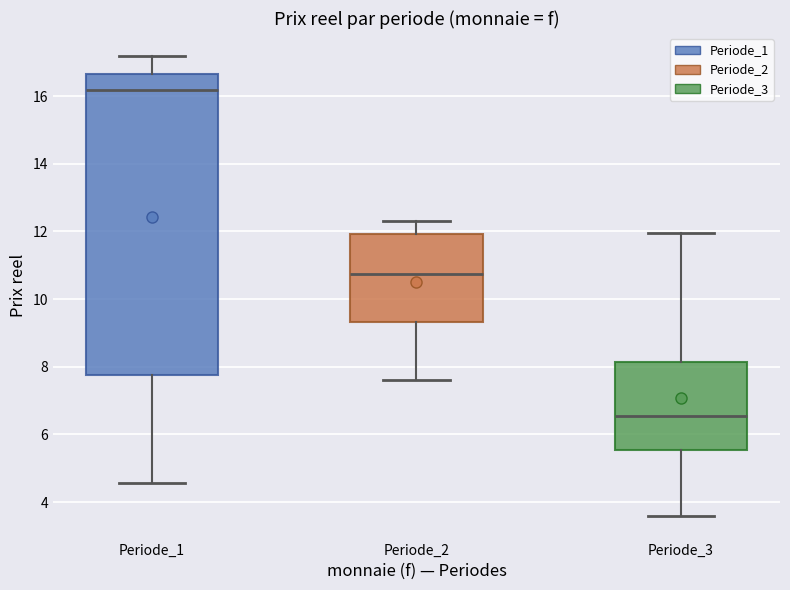

Reading left to right, transcribe this box plot: for each box, give where its median line is, the range the box spans, and where its two whiskers end, as read against the y-axis. The values are not printed on the chart, so give them approximately, as read against the axis.

Periode_1: median 16.2, box 7.8 to 16.6, whiskers 4.6 to 17.2
Periode_2: median 10.8, box 9.4 to 12.0, whiskers 7.6 to 12.4
Periode_3: median 6.6, box 5.6 to 8.2, whiskers 3.6 to 12.0